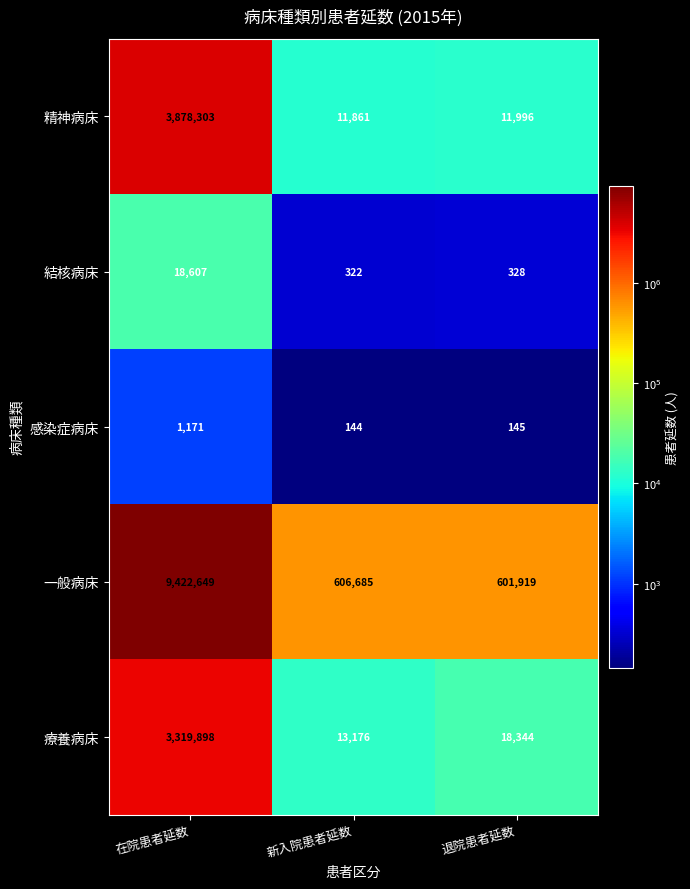

At how many categories does at least one series exceed 6187290?

1